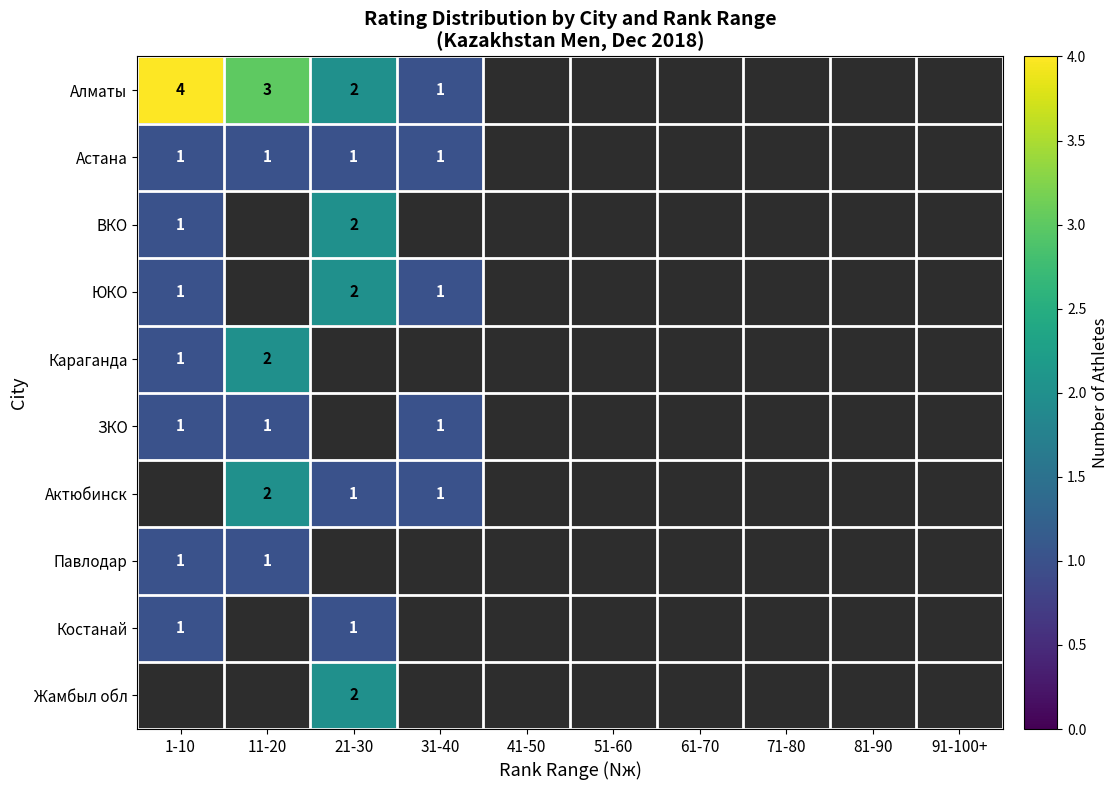

The Актюбинск series shows 1 at 31-40. True or false?

True